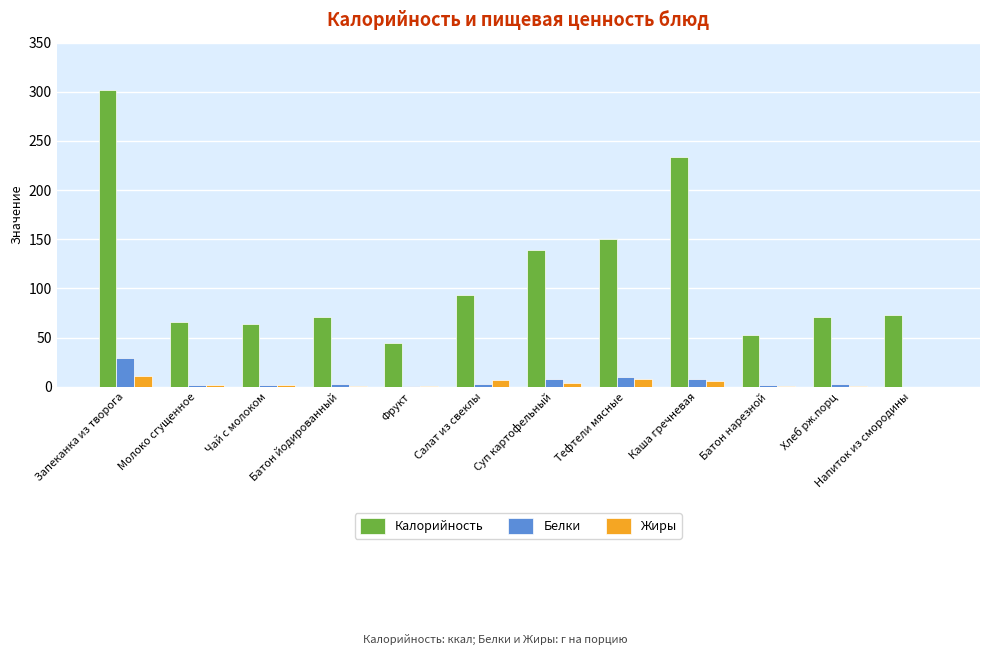

What is the greatest value displayed?

301.3